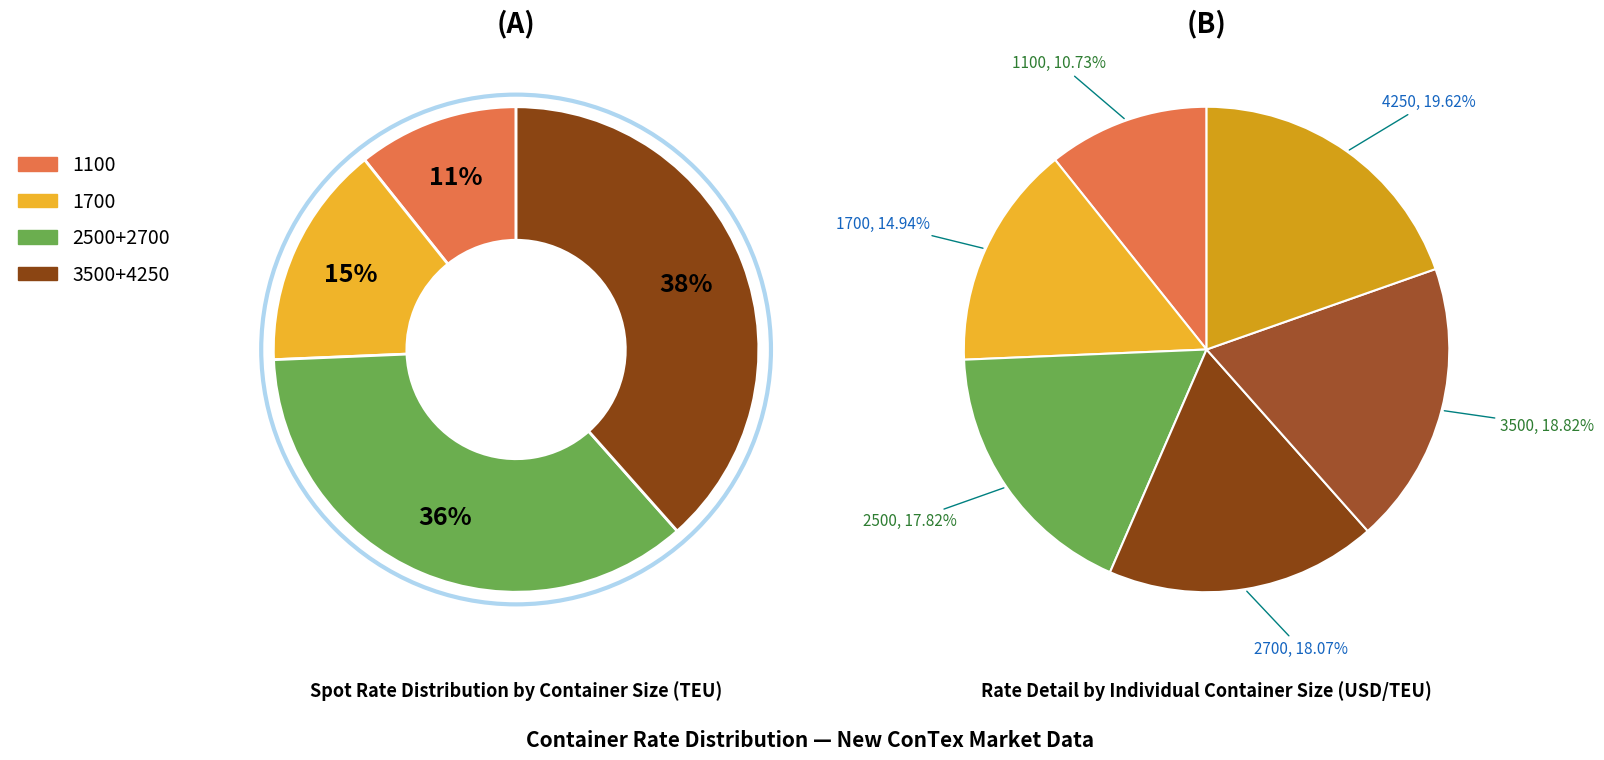

Is 2500 the majority of the pie?

No